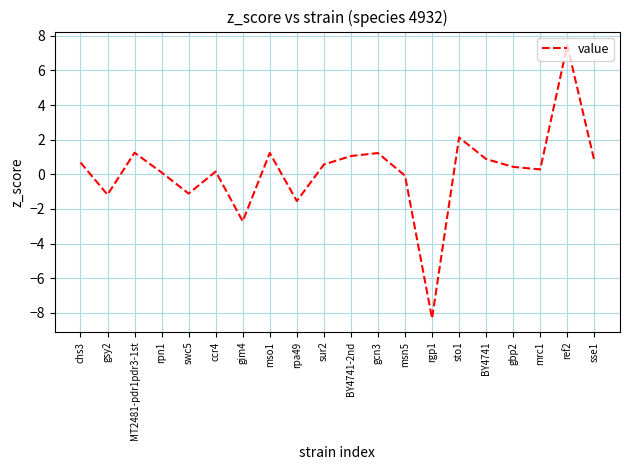

Approximately how many times larger is the value at ccr4 compared to MT2481-pdr1pdr3-1st?

0.1